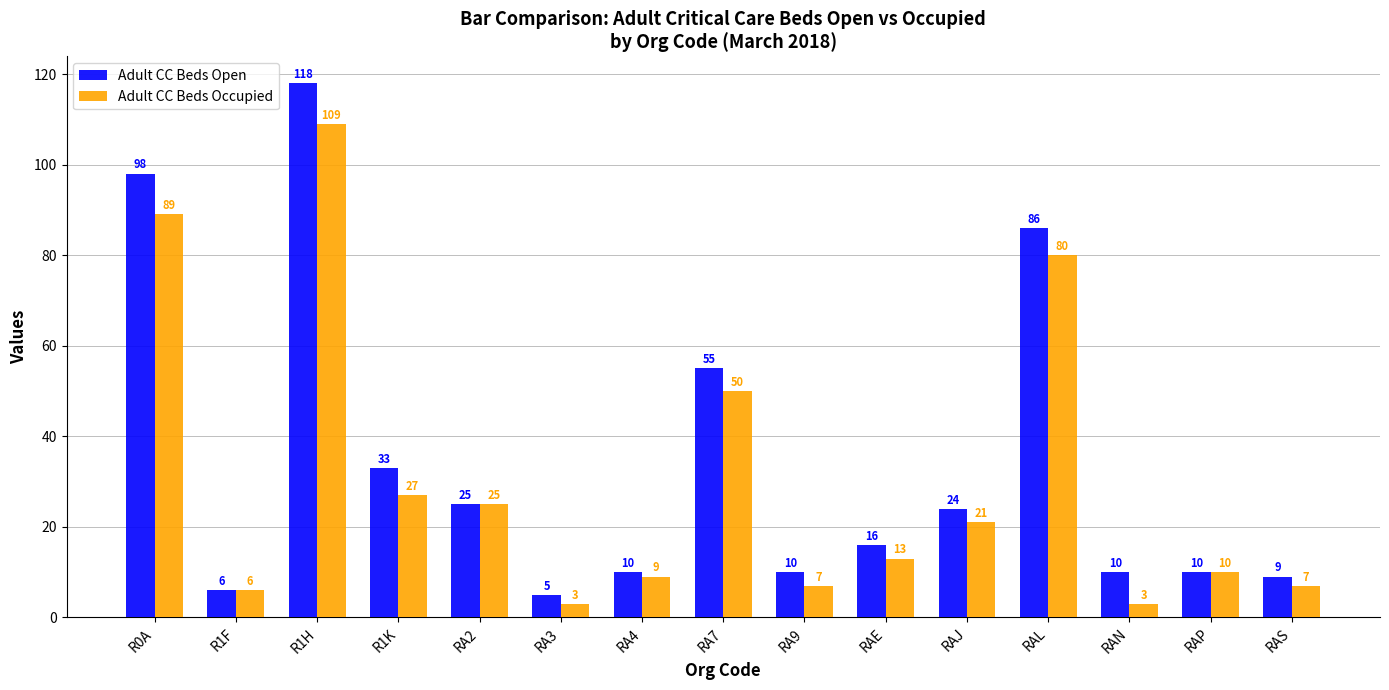

At which category is the sum across all series the highest?

R1H